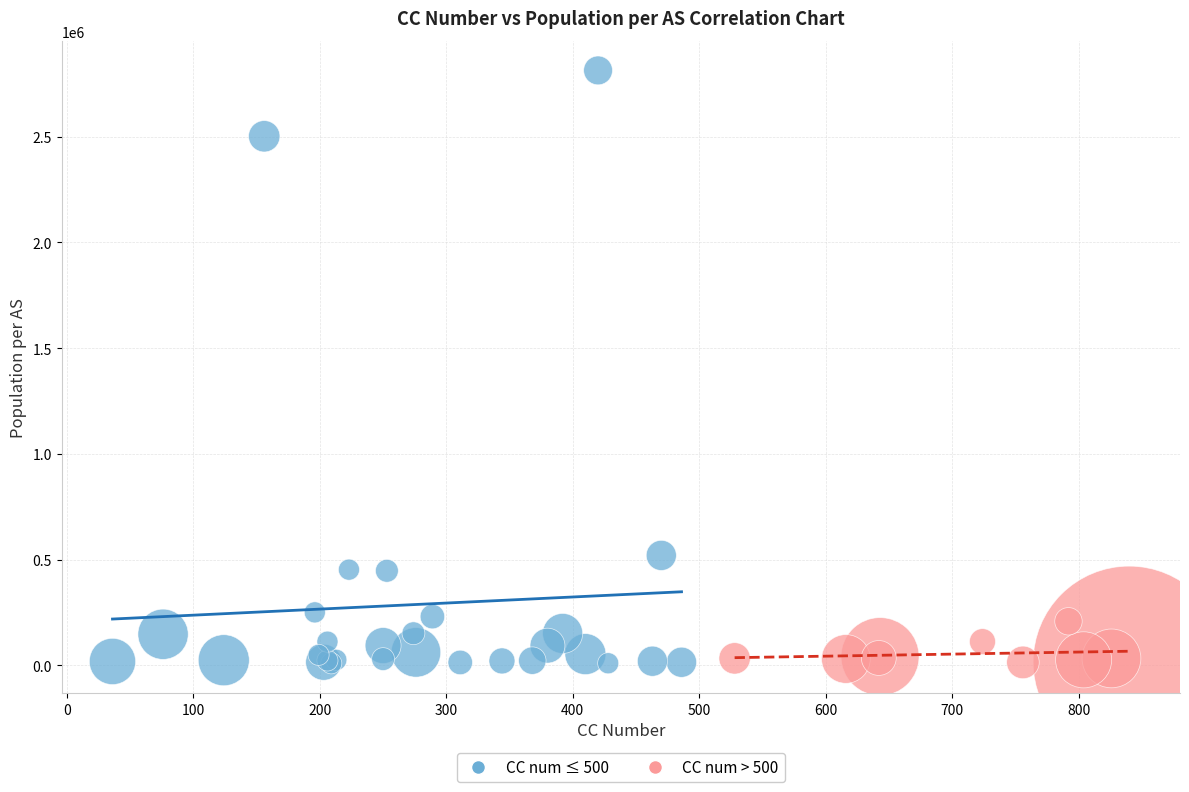

Which series has the widest spread of Y values?

CC num ≤ 500